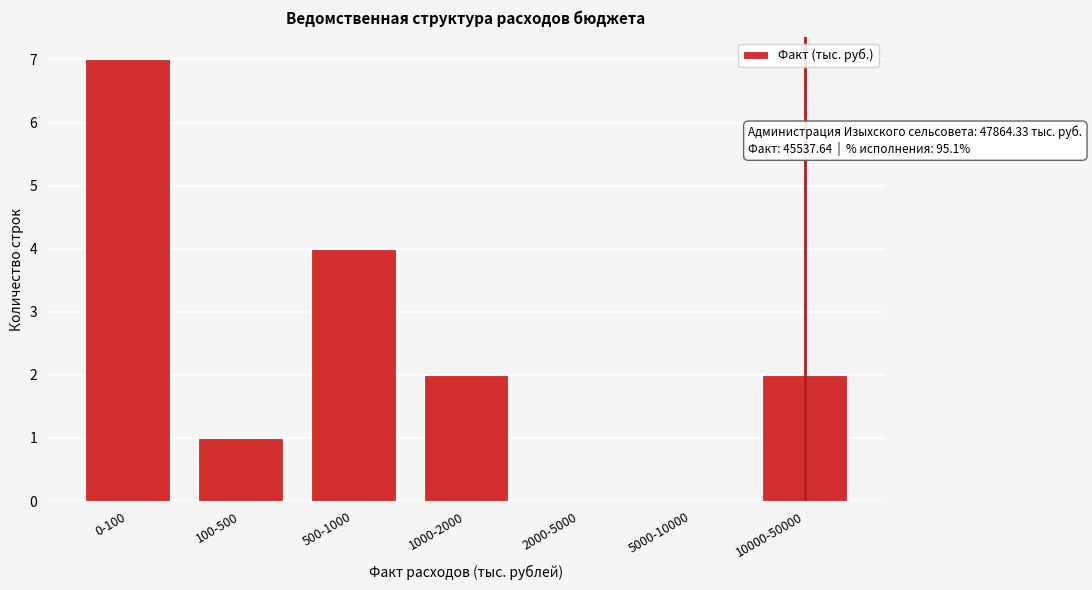

Reading left to right, extract all data points from this chart.

0-100=7	100-500=1	500-1000=4	1000-2000=2	2000-5000=0	5000-10000=0	10000-50000=2